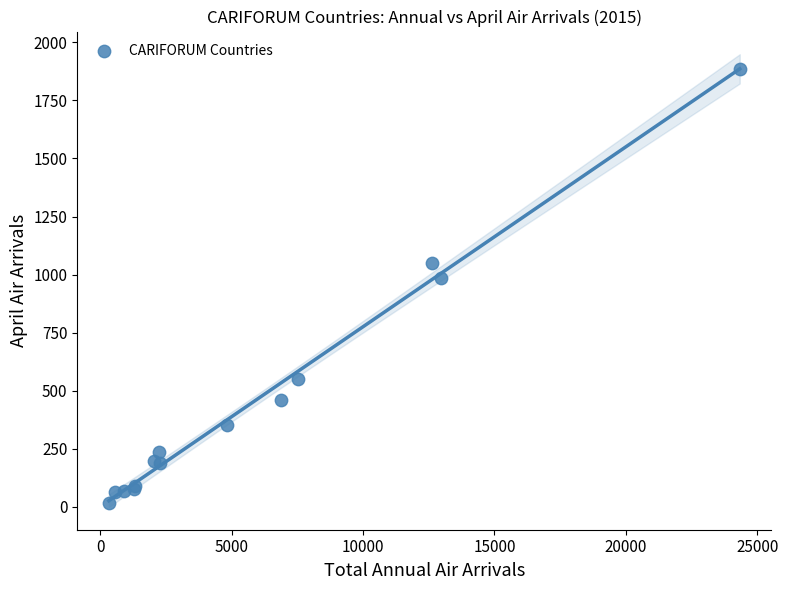

What Y value in the scatter plot is closest to 951?

987